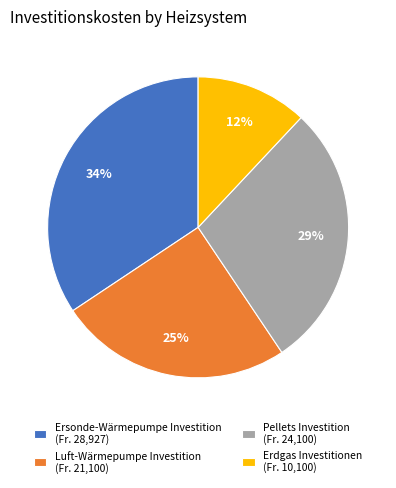

What is the ratio of the value at Ersonde-Wärmepumpe Investition to the value at Luft-Wärmepumpe Investition?

1.4